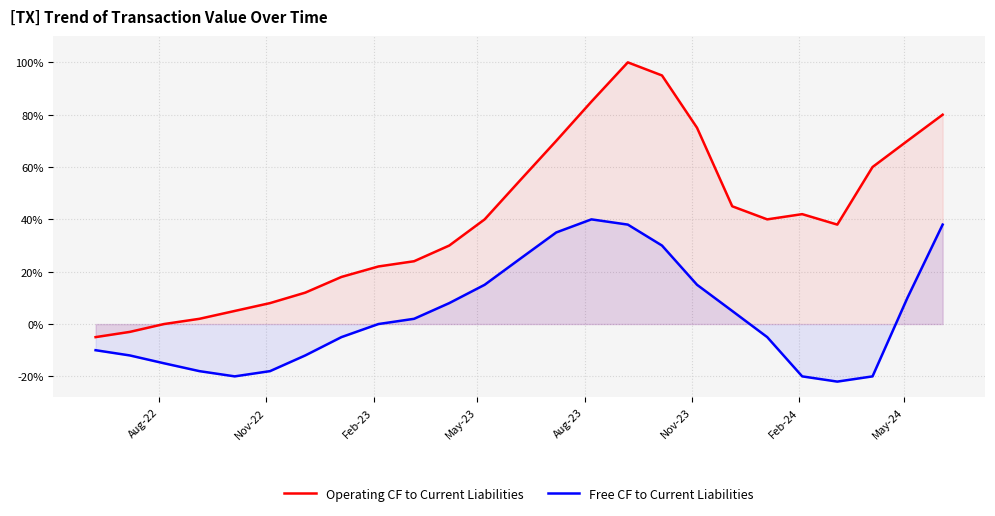

Reading left to right, transcribe all the data shown in this chart.

Operating CF to Current Liabilities: -0.1	-0.0	0.0	0.0	0.1	0.1	0.1	0.2	0.2	0.2	0.3	0.4	0.6	0.7	0.8	1.0	0.9	0.8	0.5	0.4	0.4	0.4	0.6	0.7	0.8
Free CF to Current Liabilities: -0.1	-0.1	-0.1	-0.2	-0.2	-0.2	-0.1	-0.1	0.0	0.0	0.1	0.1	0.2	0.3	0.4	0.4	0.3	0.1	0.1	-0.1	-0.2	-0.2	-0.2	0.1	0.4